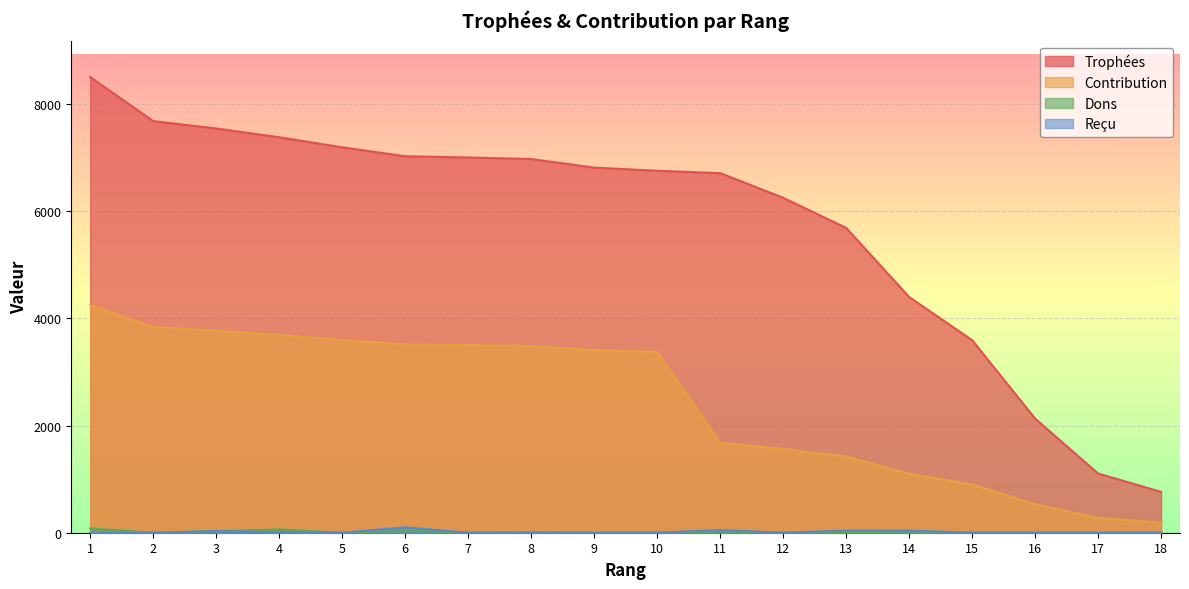

What is the difference between the maximum and minimum values in the Trophées series?

7738